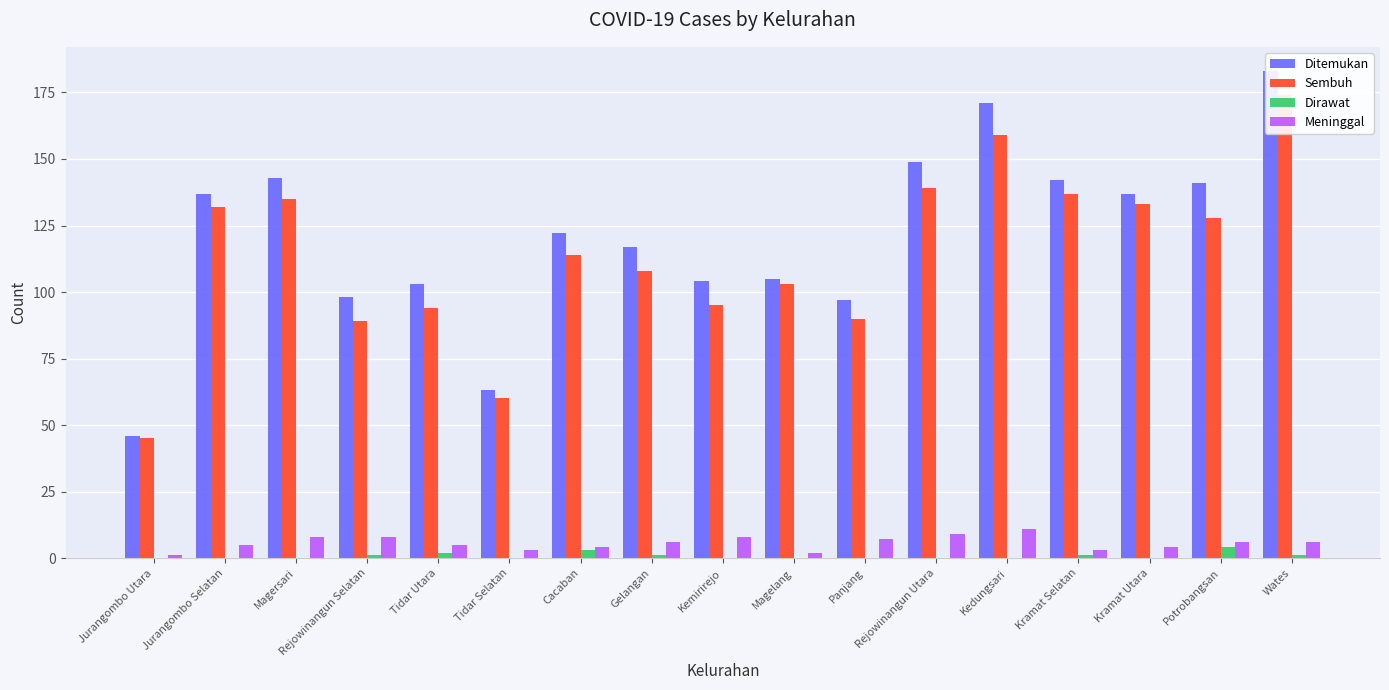

How many data points does each series have?

17